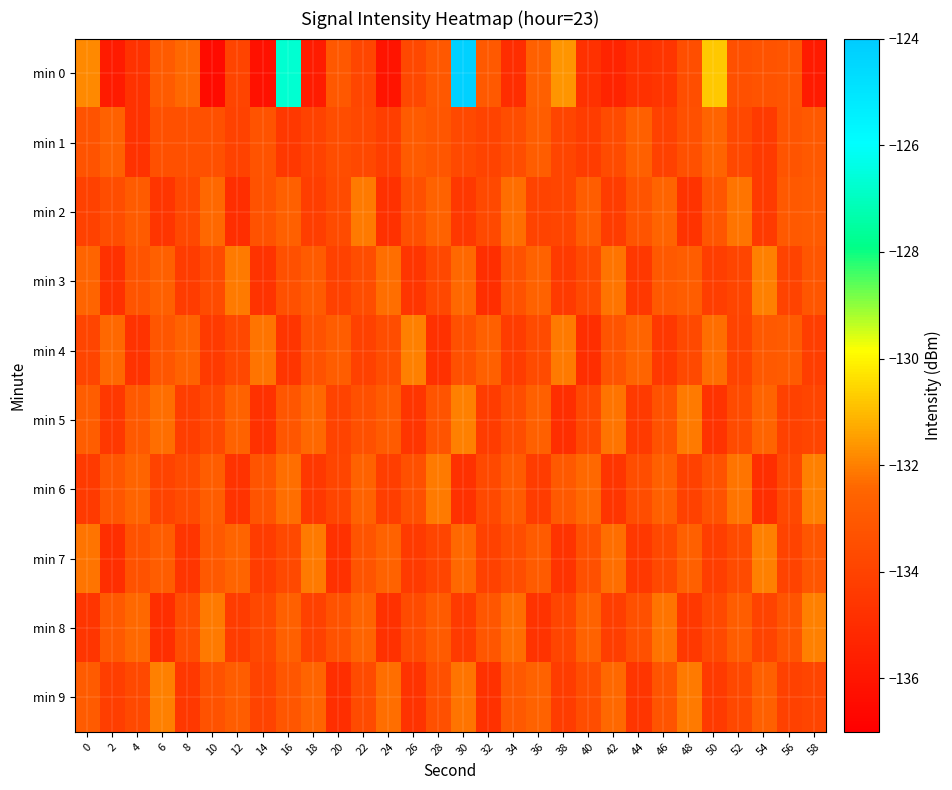

Reading left to right, extract all data points from this chart.

min 0: 0=-131.9	2=-135.7	4=-134.7	6=-132.9	8=-132.4	10=-136.4	12=-133.9	14=-136.2	16=-126.7	18=-135.7	20=-133.1	22=-133.8	24=-136.1	26=-133.8	28=-133.1	30=-124.2	32=-133.0	34=-134.9	36=-132.7	38=-131.7	40=-134.8	42=-135.3	44=-134.8	46=-134.6	48=-133.4	50=-130.8	52=-133.4	54=-133.3	56=-133.2	58=-135.8
min 1: 0=-133.3	2=-132.7	4=-134.7	6=-133.4	8=-133.4	10=-133.4	12=-134.0	14=-133.3	16=-134.5	18=-134.1	20=-133.5	22=-133.8	24=-134.2	26=-132.9	28=-133.1	30=-133.7	32=-134.0	34=-133.5	36=-132.8	38=-133.9	40=-134.3	42=-133.6	44=-132.7	46=-134.1	48=-133.4	50=-132.5	52=-133.8	54=-134.4	56=-133.2	58=-133.0
min 2: 0=-134.1	2=-133.5	4=-132.9	6=-134.6	8=-133.8	10=-132.4	12=-134.9	14=-133.3	16=-132.7	18=-134.2	20=-133.6	22=-132.1	24=-134.8	26=-133.4	28=-132.6	30=-134.5	32=-133.7	34=-132.3	36=-134.0	38=-133.9	40=-132.8	42=-134.3	44=-133.2	46=-132.5	48=-134.7	50=-133.1	52=-132.2	54=-134.4	56=-133.0	58=-132.9
min 3: 0=-132.5	2=-134.8	4=-133.2	6=-132.7	8=-134.3	10=-133.6	12=-132.1	14=-134.7	16=-133.4	18=-132.9	20=-134.1	22=-133.5	24=-132.3	26=-134.6	28=-133.8	30=-132.4	32=-134.9	34=-133.3	36=-132.6	38=-134.4	40=-133.7	42=-132.2	44=-134.5	46=-133.0	48=-132.8	50=-134.2	52=-133.9	54=-132.0	56=-134.0	58=-133.1
min 4: 0=-133.9	2=-132.4	4=-134.7	6=-133.1	8=-132.6	10=-134.4	12=-133.8	14=-132.2	16=-134.6	18=-133.3	20=-132.8	22=-134.1	24=-133.5	26=-132.0	28=-134.8	30=-133.4	32=-132.7	34=-134.3	36=-133.6	38=-132.1	40=-134.9	42=-133.2	44=-132.5	46=-134.5	48=-133.7	50=-132.3	52=-134.0	54=-133.0	56=-132.9	58=-134.2
min 5: 0=-132.8	2=-134.5	4=-133.0	6=-132.3	8=-134.2	10=-133.7	12=-132.6	14=-134.8	16=-133.1	18=-132.4	20=-134.0	22=-133.4	24=-132.9	26=-134.6	28=-133.2	30=-132.0	32=-134.3	34=-133.5	36=-132.7	38=-134.9	40=-133.8	42=-132.2	44=-134.4	46=-133.3	48=-132.1	50=-134.7	52=-133.6	54=-132.5	56=-134.1	58=-133.9
min 6: 0=-134.4	2=-133.1	4=-132.5	6=-134.0	8=-133.6	10=-132.8	12=-134.7	14=-133.2	16=-132.3	18=-134.5	20=-133.9	22=-132.6	24=-134.2	26=-133.4	28=-132.1	30=-134.8	32=-133.7	34=-132.9	36=-134.3	38=-133.0	40=-132.4	42=-134.6	44=-133.5	46=-132.7	48=-134.1	50=-133.3	52=-132.2	54=-134.9	56=-133.8	58=-132.0
min 7: 0=-132.2	2=-134.9	4=-133.3	6=-132.8	8=-134.6	10=-133.0	12=-132.5	14=-134.3	16=-133.7	18=-132.1	20=-134.8	22=-133.2	24=-132.6	26=-134.4	28=-133.9	30=-132.4	32=-134.1	34=-133.5	36=-132.9	38=-134.7	40=-133.4	42=-132.3	44=-134.5	46=-133.8	48=-132.7	50=-134.2	52=-133.6	54=-132.0	56=-134.0	58=-133.1
min 8: 0=-134.6	2=-133.0	4=-132.4	6=-134.9	8=-133.5	10=-132.1	12=-134.3	14=-133.8	16=-132.7	18=-134.1	20=-133.3	22=-132.5	24=-134.8	26=-133.6	28=-132.9	30=-134.4	32=-133.1	34=-132.3	36=-134.7	38=-133.9	40=-132.6	42=-134.2	44=-133.4	46=-132.2	48=-134.5	50=-133.7	52=-132.8	54=-134.0	56=-133.2	58=-132.0
min 9: 0=-132.9	2=-134.2	4=-133.7	6=-132.0	8=-134.5	10=-133.3	12=-132.8	14=-134.0	16=-133.1	18=-132.5	20=-134.9	22=-133.6	24=-132.3	26=-134.7	28=-133.4	30=-132.2	32=-134.8	34=-133.0	36=-132.6	38=-134.3	40=-133.5	42=-132.4	44=-134.6	46=-133.2	48=-132.1	50=-134.4	52=-133.8	54=-132.7	56=-134.1	58=-133.9